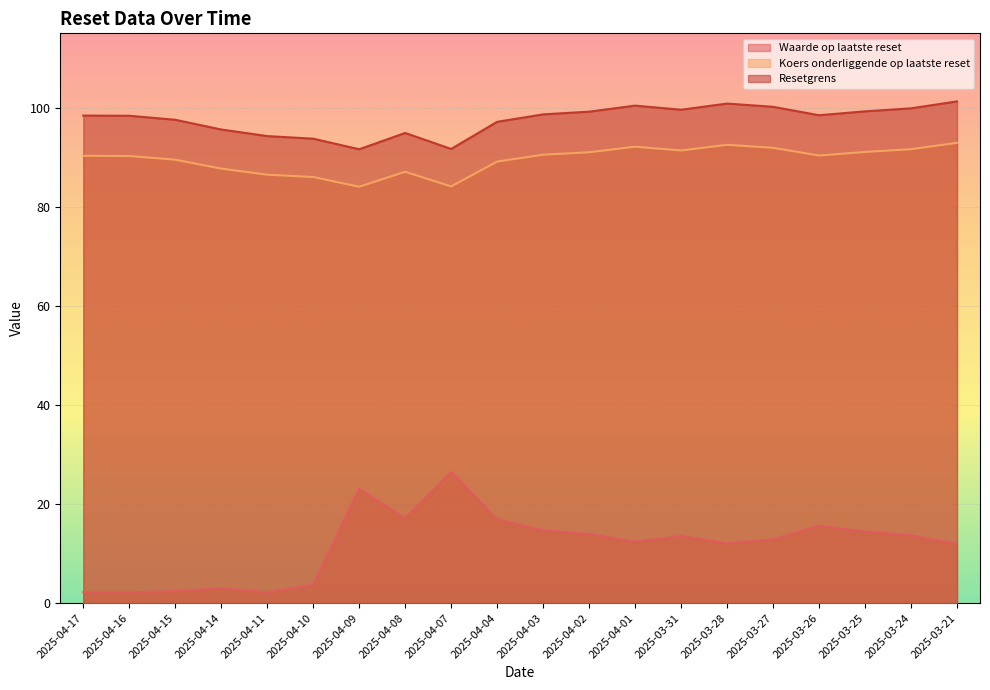

True or false: Koers onderliggende op laatste reset and Waarde op laatste reset intersect in this chart.

False